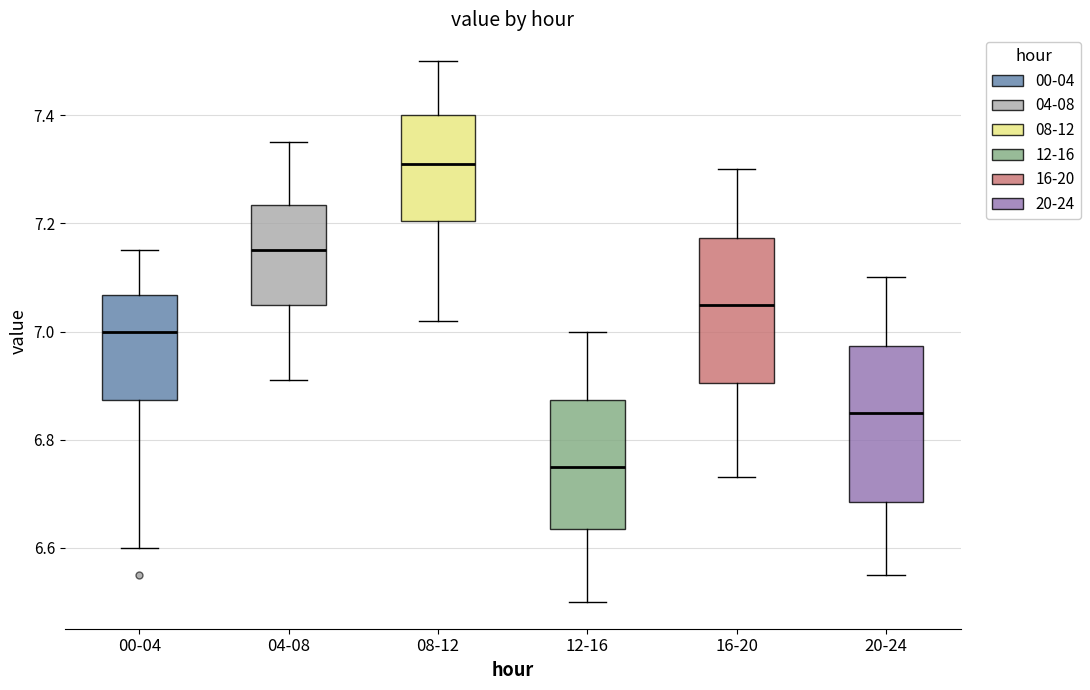

Reading left to right, read every box against the y-axis: the position of its median line, the range the box covers, and the ends of its whiskers. The values are not printed on the chart, so give them approximately, as read against the axis.

00-04: median 7.00, box 6.88 to 7.06, whiskers 6.60 to 7.16
04-08: median 7.16, box 7.06 to 7.24, whiskers 6.92 to 7.36
08-12: median 7.32, box 7.20 to 7.40, whiskers 7.02 to 7.50
12-16: median 6.76, box 6.64 to 6.88, whiskers 6.50 to 7.00
16-20: median 7.06, box 6.90 to 7.18, whiskers 6.74 to 7.30
20-24: median 6.86, box 6.68 to 6.98, whiskers 6.56 to 7.10